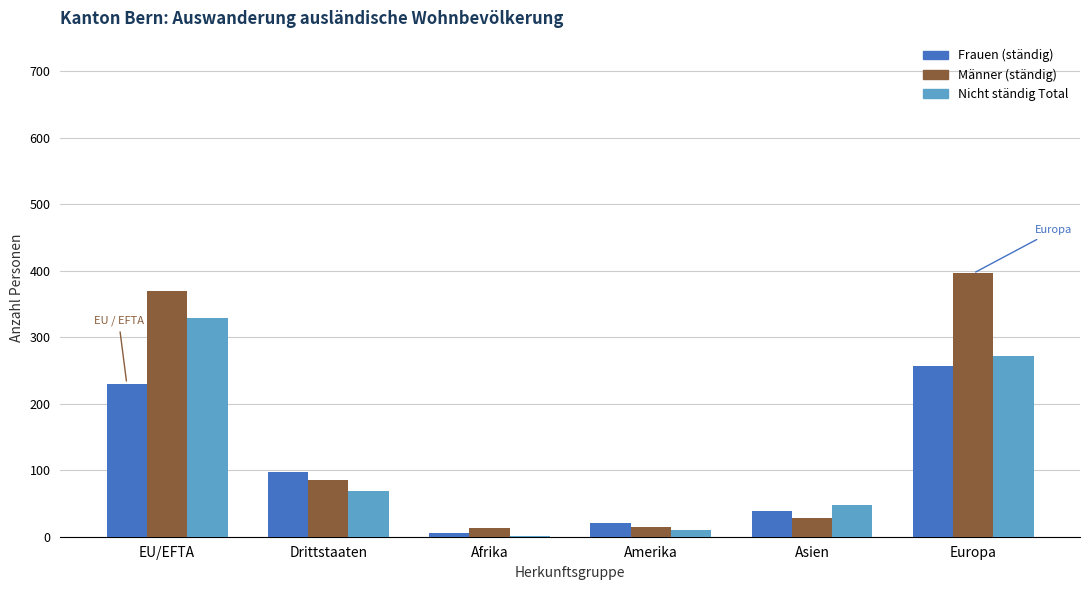

Which category has the highest value across all series?

Europa